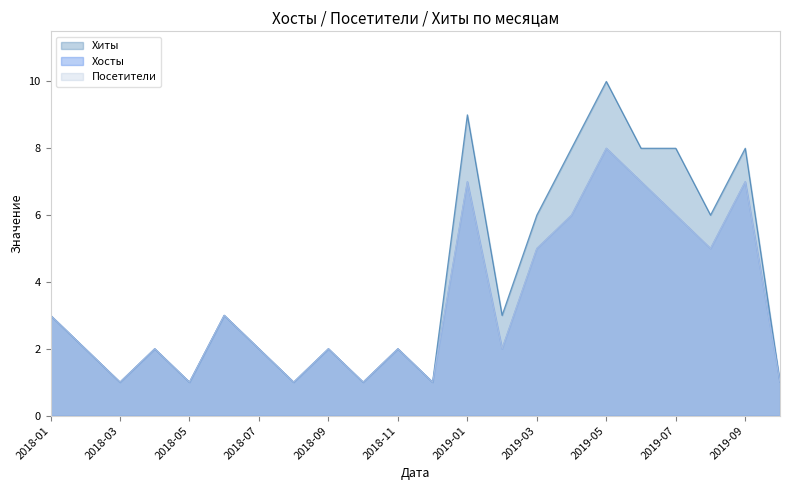

What is the value of the Хосты point at the 10th from the left?

1